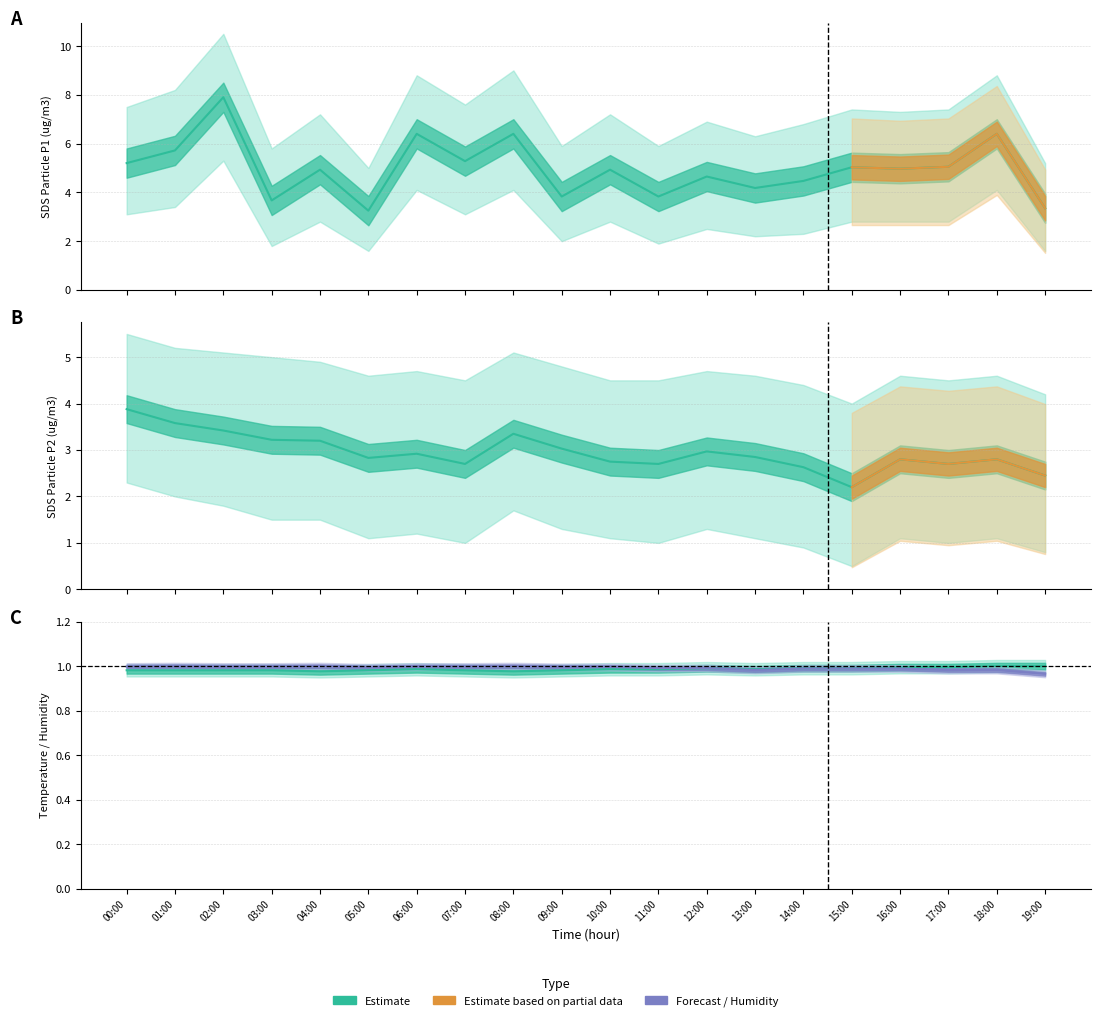

What is the label of the 11th point from the right?

09:00